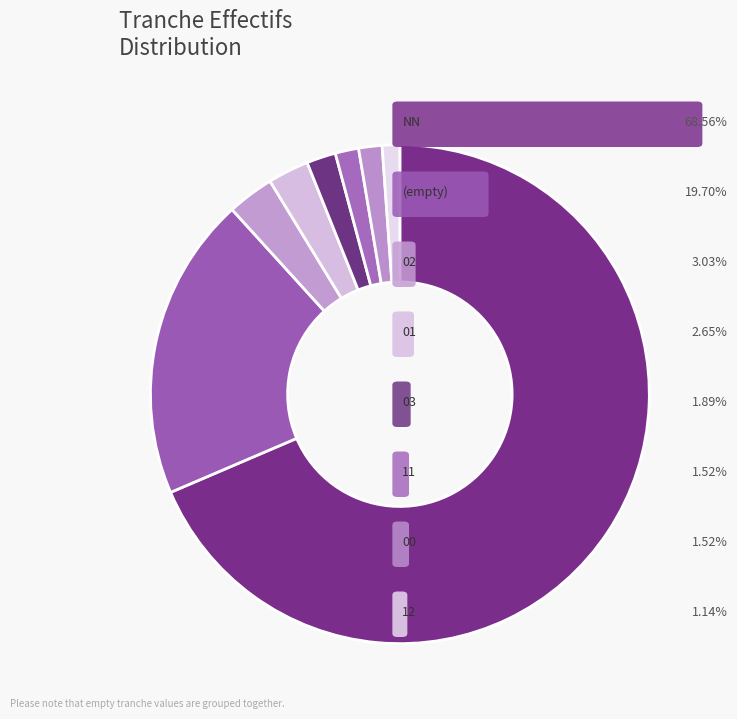

How many slices are in this pie chart?

8